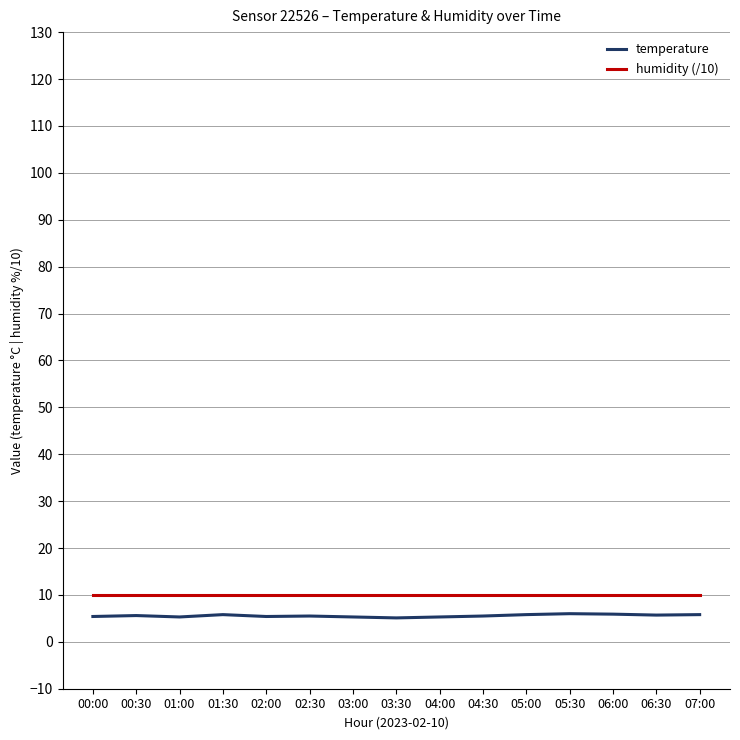

What is the maximum value for humidity (/10)?

10.0